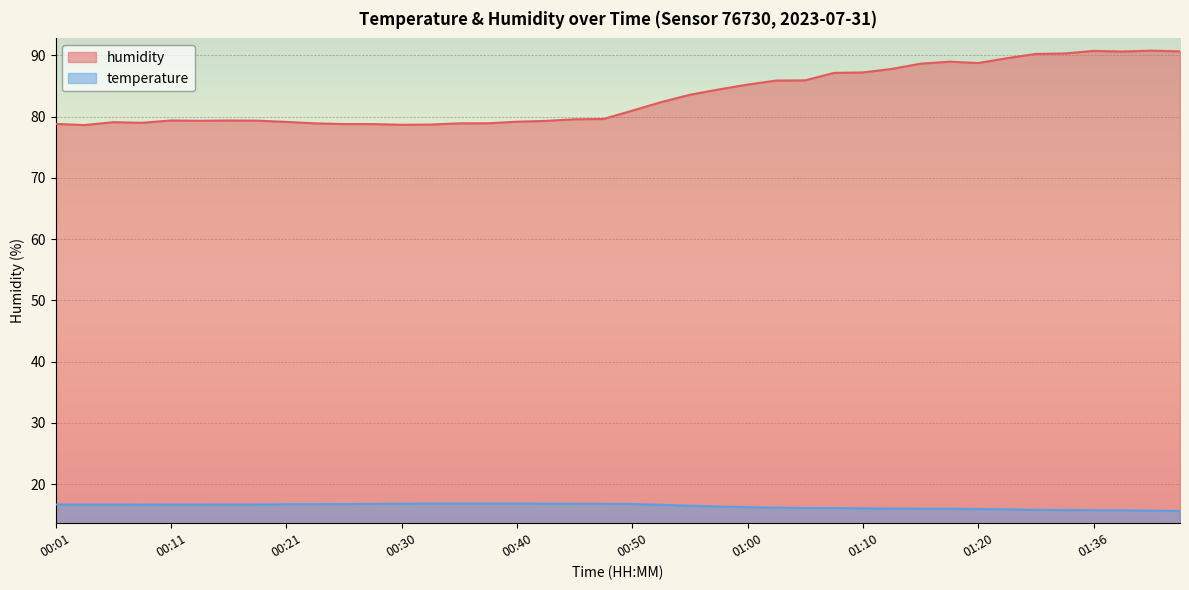

The temperature series shows 11.0 at 00:18. True or false?

False